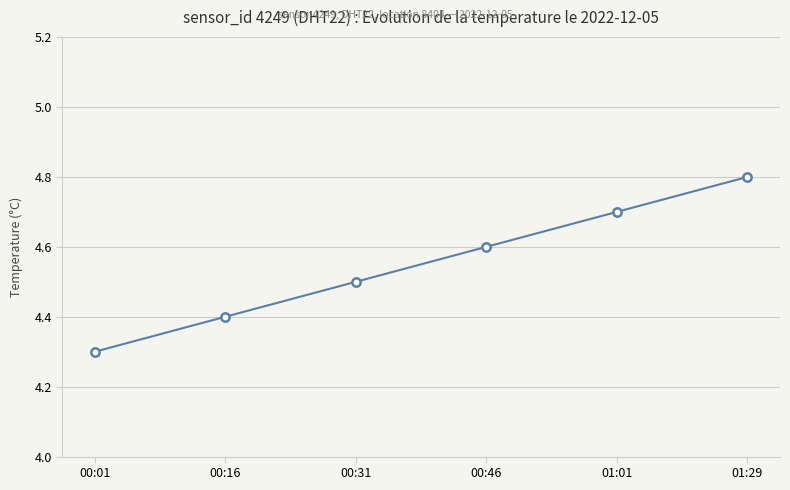

Is it true that the value at 01:01 is 4.7?

True